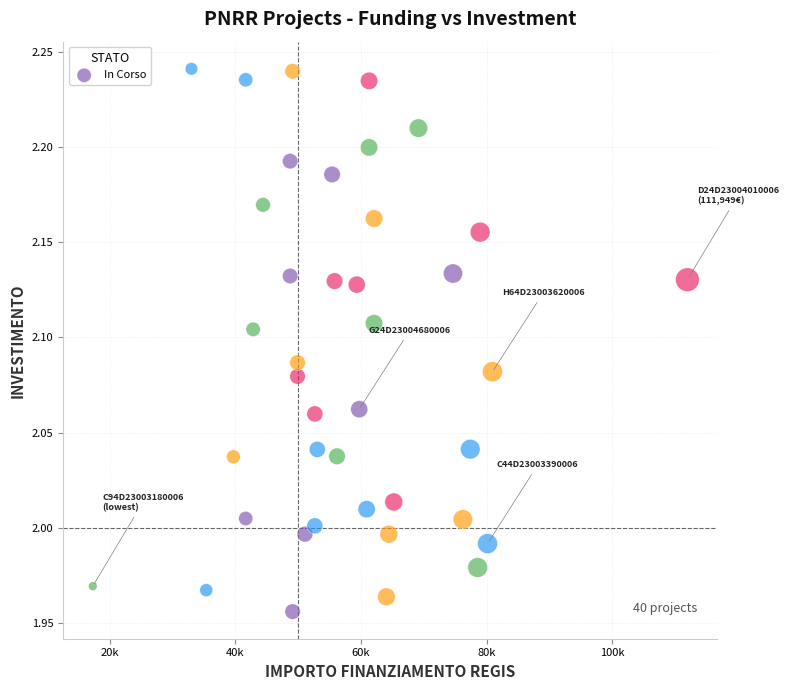

What is the range of X values (max minus min)?

94665.7